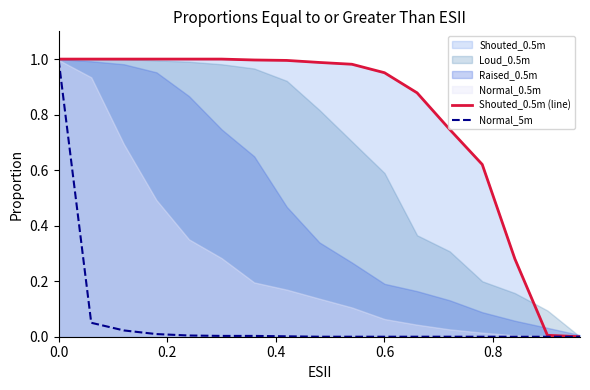

True or false: Normal_5m has a value of 0.0 at 0.6.

True